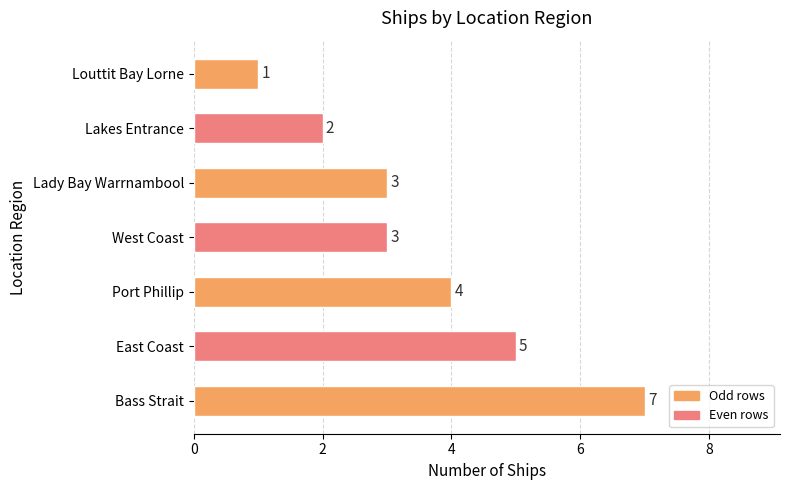

Reading bottom to top, transcribe all the data shown in this chart.

7	5	4	3	3	2	1